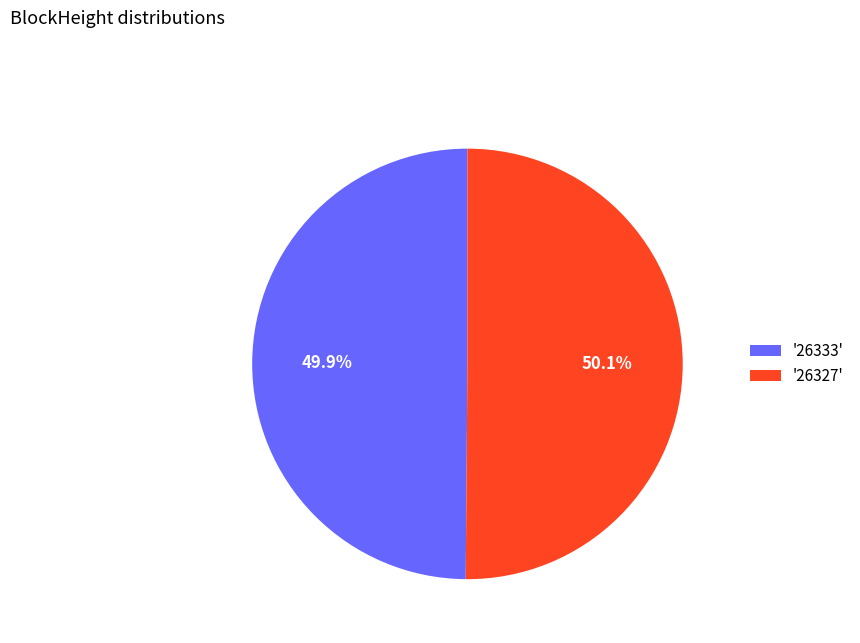

Does any single category account for the majority?

Yes